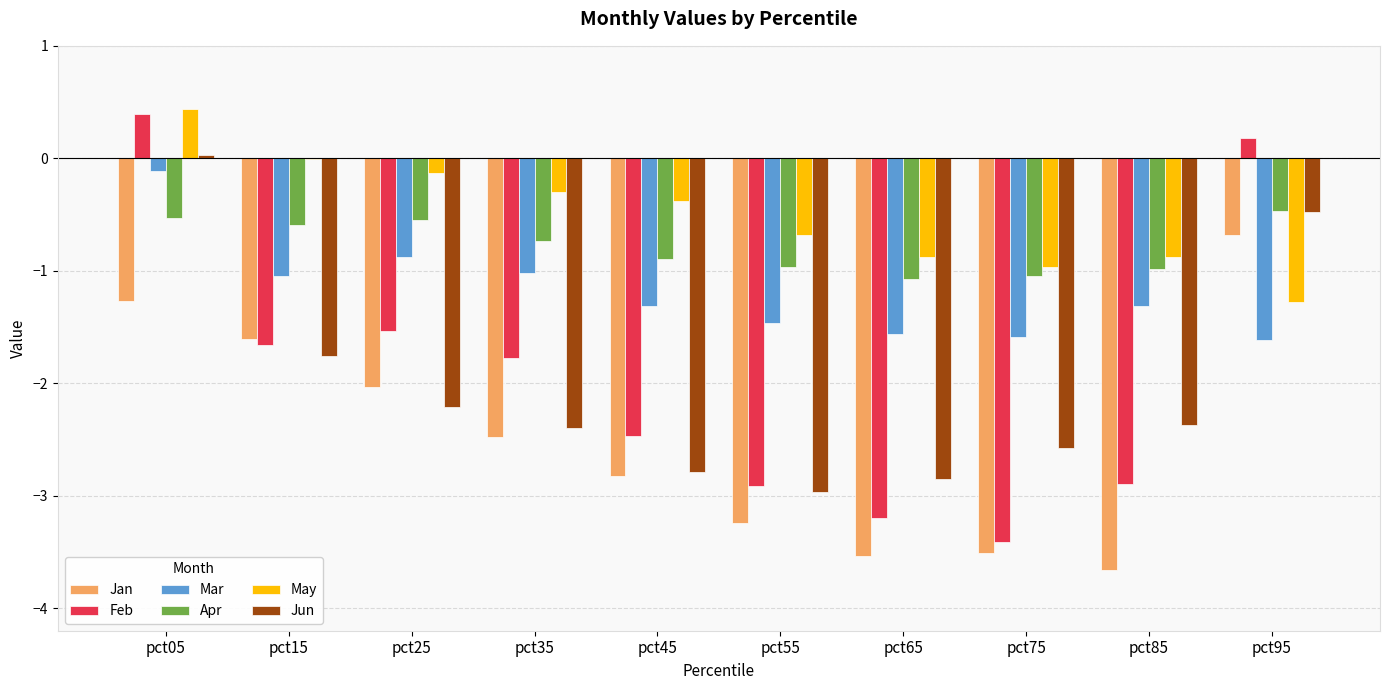

Which series changed the most between pct25 and pct65?

Feb